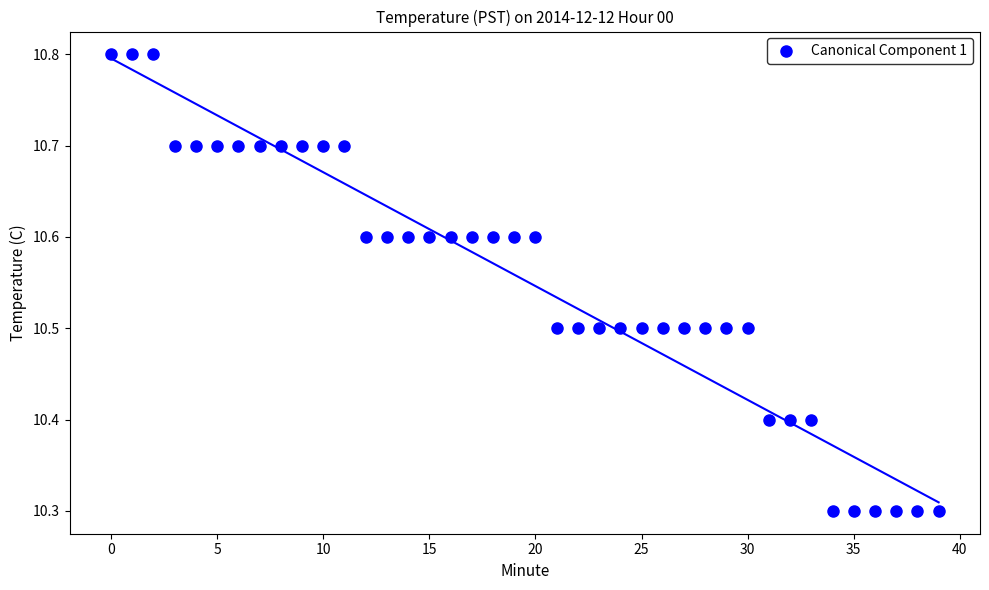

What is the range of Y values (max minus min)?

0.5